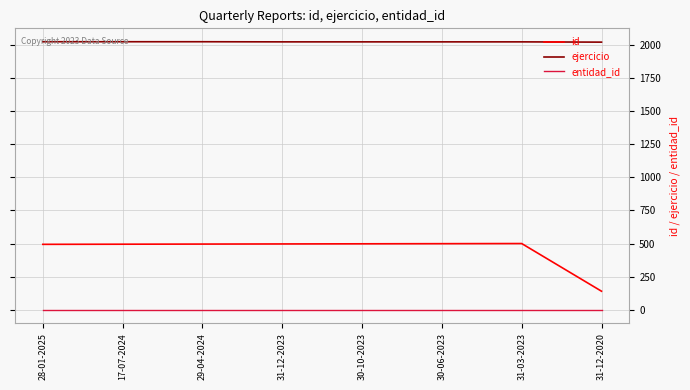

Is this an area chart (filled region under the line)?

No